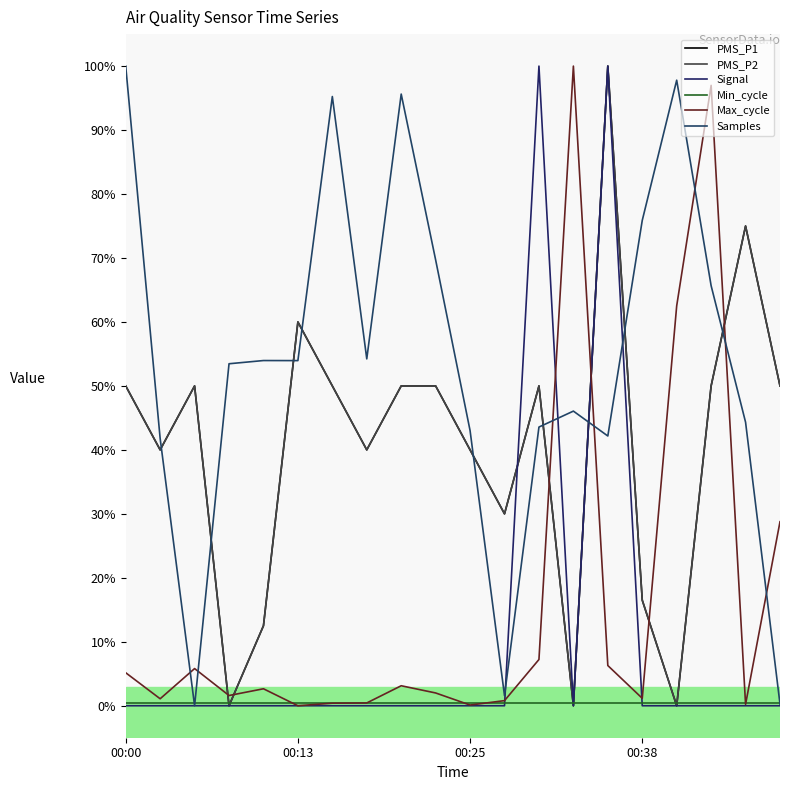

Does the chart display data point markers on the line(s)?

No